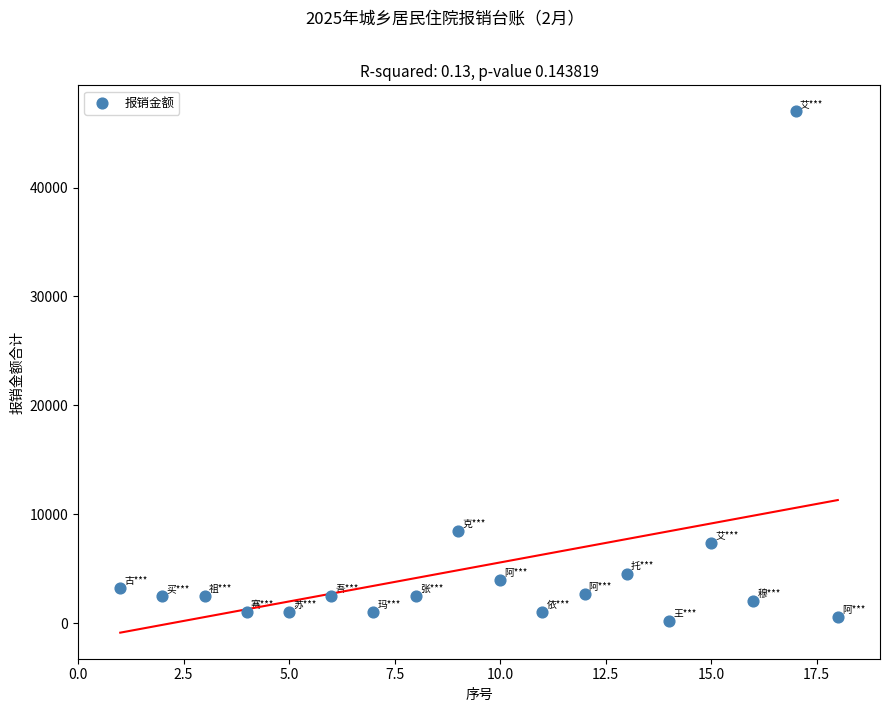

What is the range of X values (max minus min)?

17.0